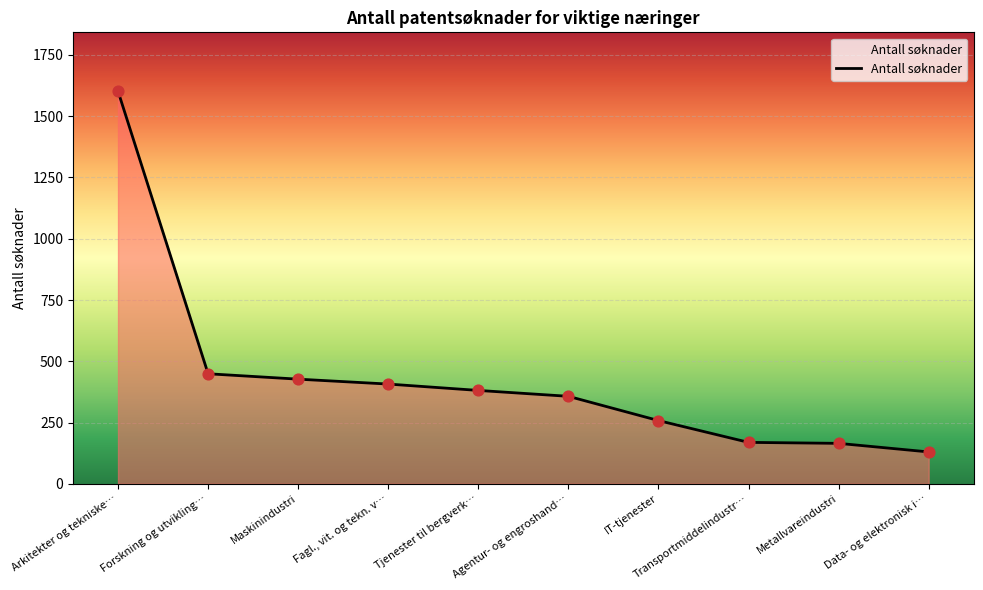

What is the change in value from Fagl., vit. og tekn. v… to IT-tjenester?

-149